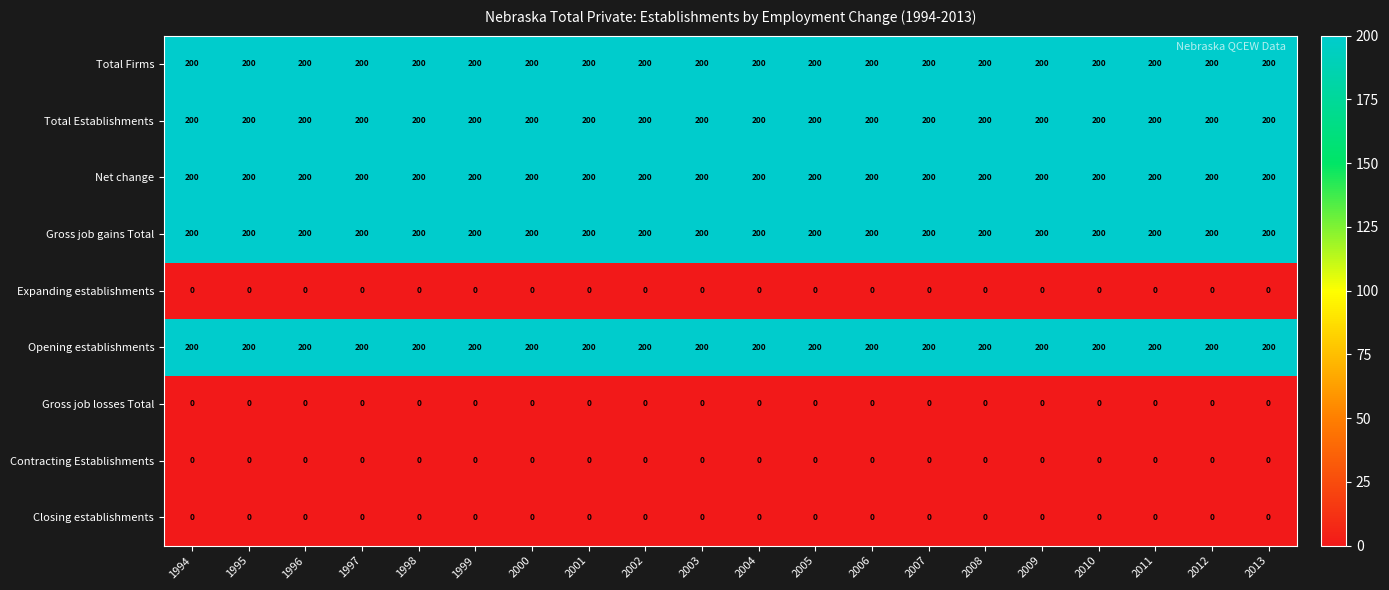

What is the total value across all series at 2006?

1000